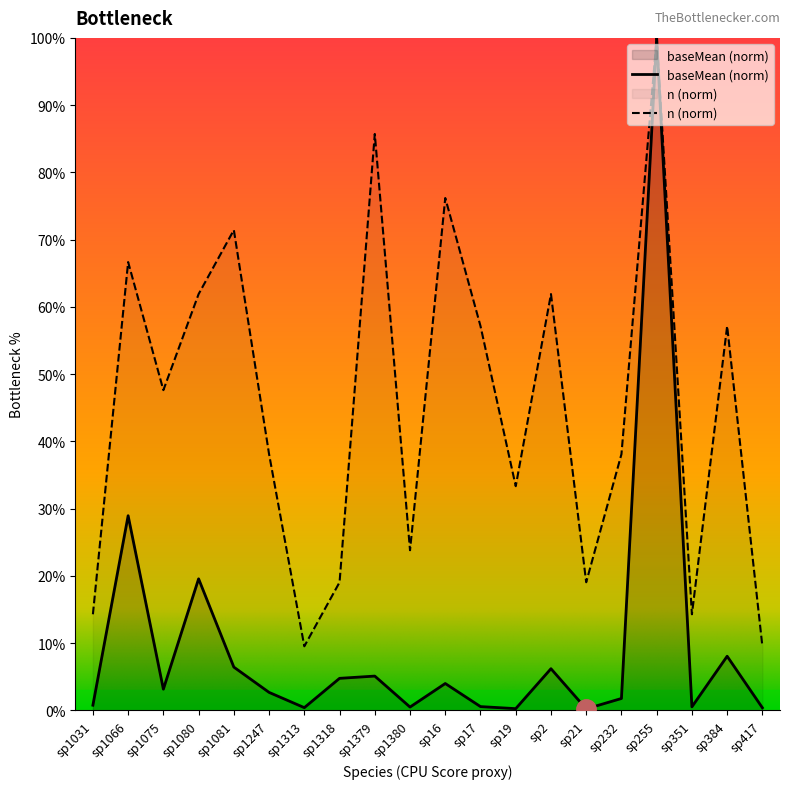

Where does the n series first go above 47?

sp1066